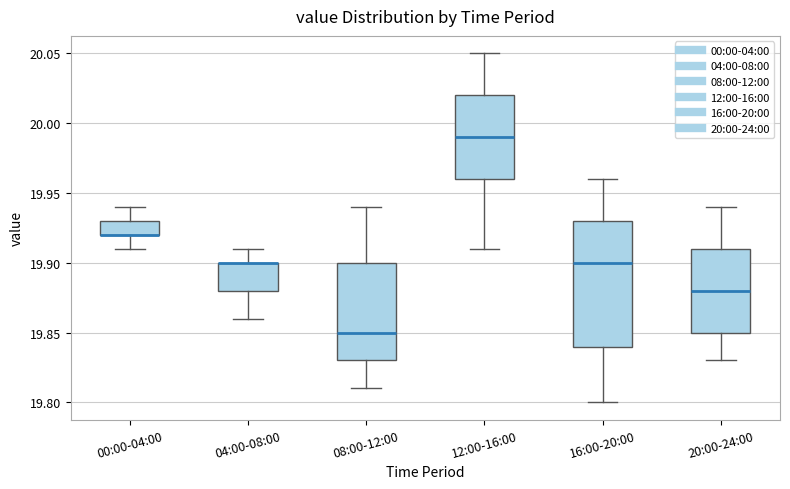

Reading left to right, transcribe this box plot: for each box, give where its median line is, the range the box spans, and where its two whiskers end, as read against the y-axis. The values are not printed on the chart, so give them approximately, as read against the axis.

00:00-04:00: median 19.92 (drawn on the box's lower edge), box 19.92 to 19.93, whiskers 19.91 to 19.94
04:00-08:00: median 19.90 (drawn on the box's upper edge), box 19.88 to 19.90, whiskers 19.86 to 19.91
08:00-12:00: median 19.85, box 19.83 to 19.90, whiskers 19.81 to 19.94
12:00-16:00: median 19.99, box 19.96 to 20.02, whiskers 19.91 to 20.05
16:00-20:00: median 19.90, box 19.84 to 19.93, whiskers 19.80 to 19.96
20:00-24:00: median 19.88, box 19.85 to 19.91, whiskers 19.83 to 19.94